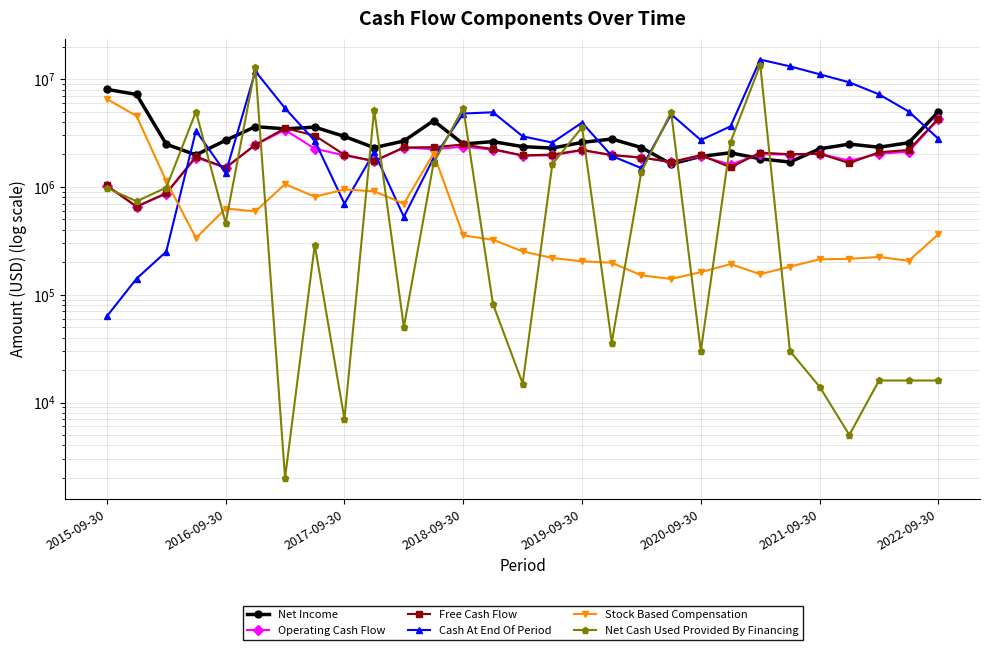

What is the value of the Cash At End Of Period point at the 20th from the left?

4718000